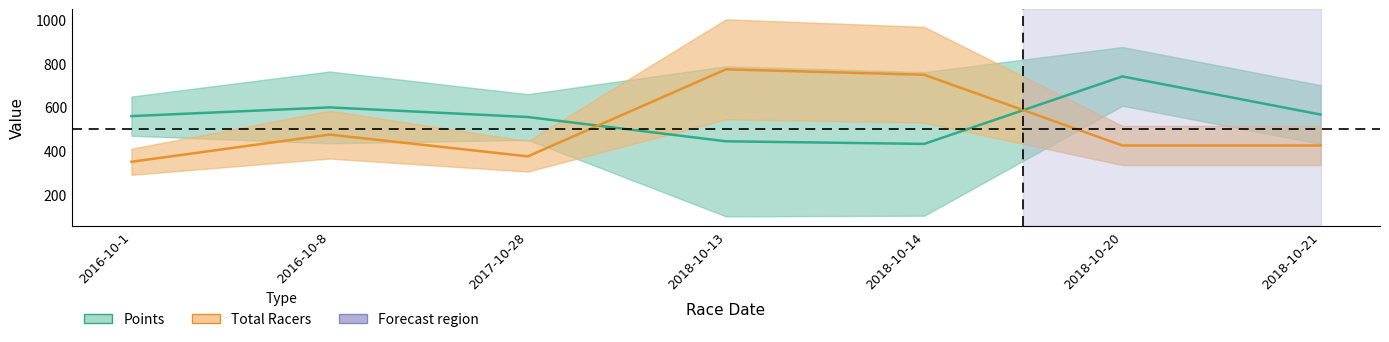

Reading left to right, transcribe all the data shown in this chart.

Points: 2016-10-1=560.0	2016-10-8=600.0	2017-10-28=555.7	2018-10-13=444.2	2018-10-14=432.2	2018-10-20=742.4	2018-10-21=567.3
Total Racers: 2016-10-1=350.0	2016-10-8=475.0	2017-10-28=375.0	2018-10-13=775.0	2018-10-14=750.0	2018-10-20=425.0	2018-10-21=425.0